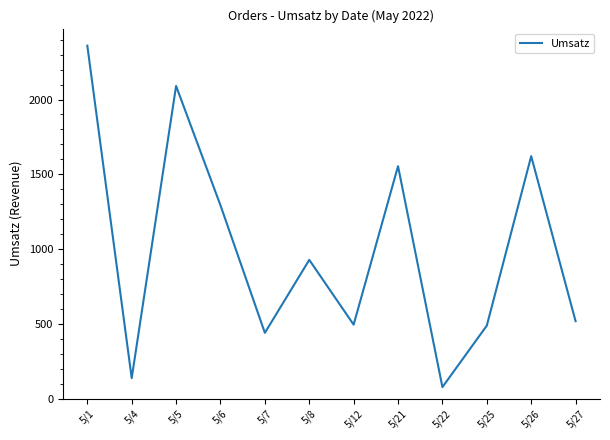

What is the difference between the values at 5/27 and 5/22?

440.6